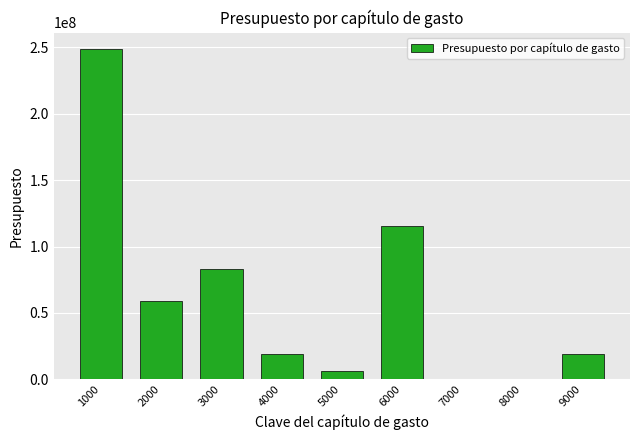

Is it true that the value at 7000 is 0.0?

True